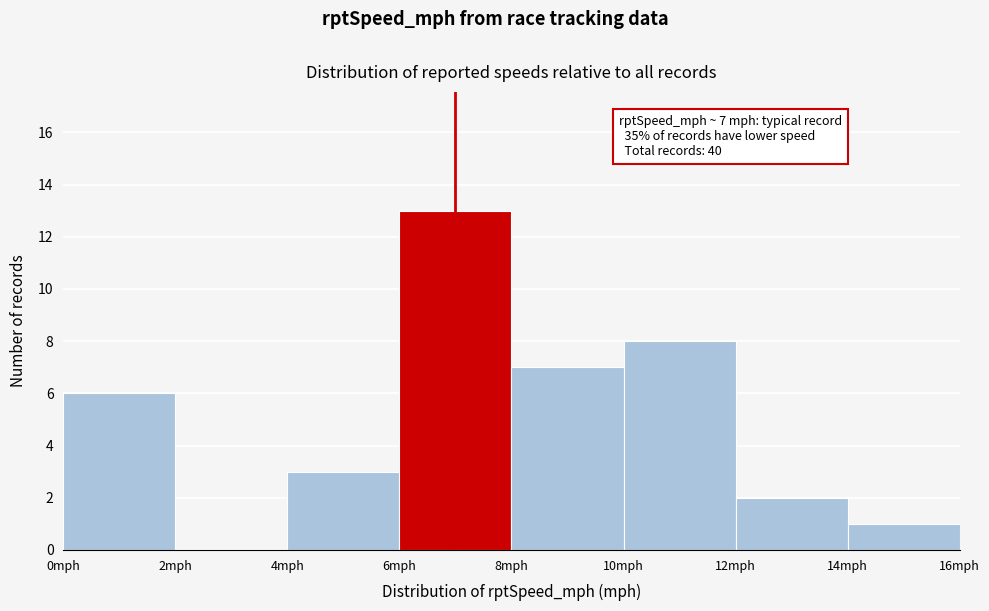

Which range on the x-axis has the tallest bar?

6 to 8